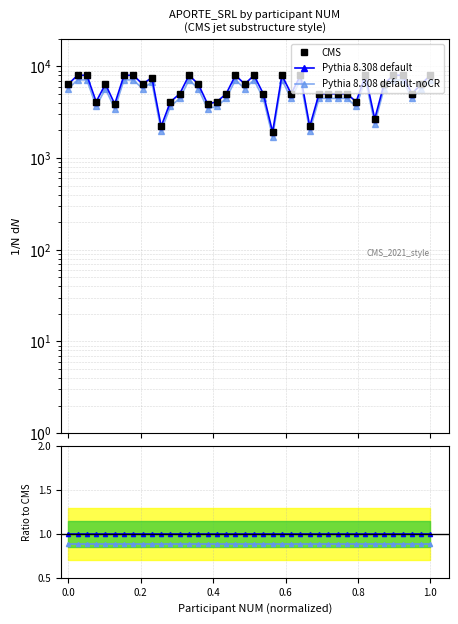

Which series has the widest spread of values?

Pythia default